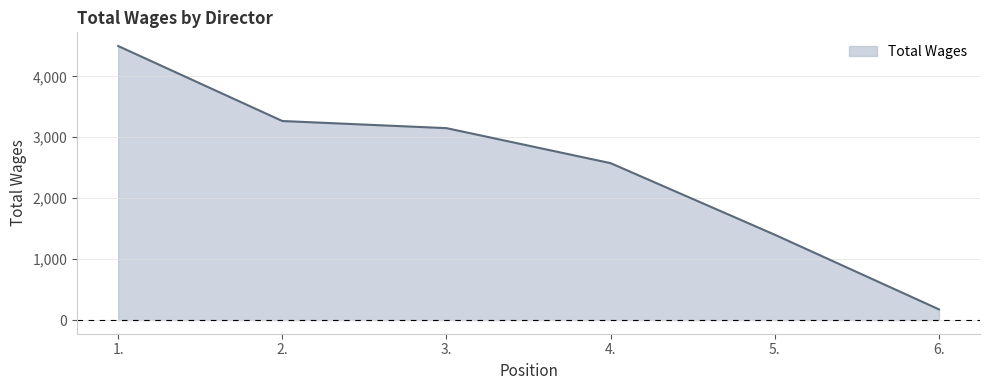

Which category has the highest value across all series?

1.